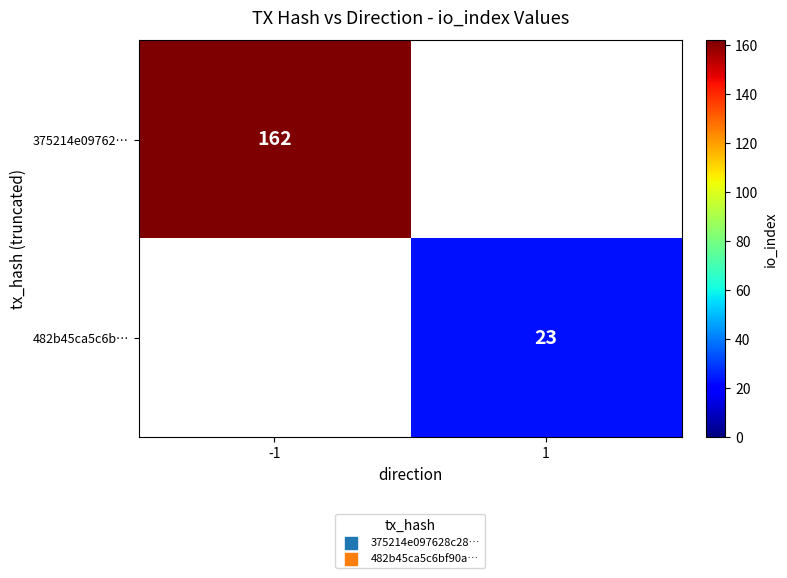

The 375214e09762… series shows 91 at -1. True or false?

False